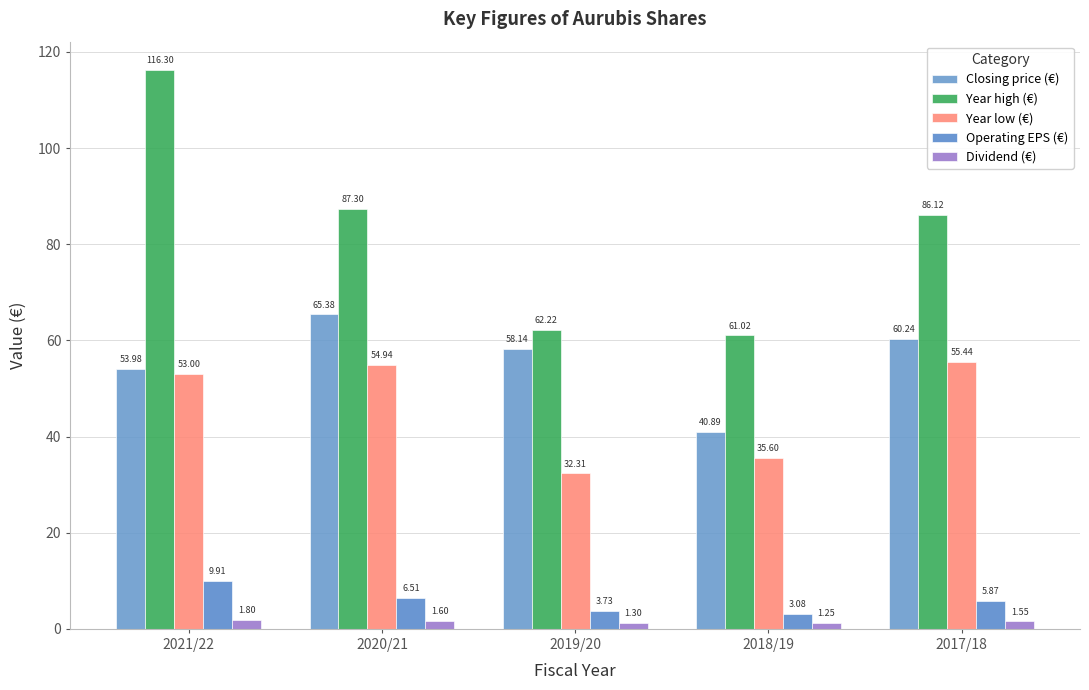

What is the difference between the Closing price (€) values at 2020/21 and 2018/19?

24.5